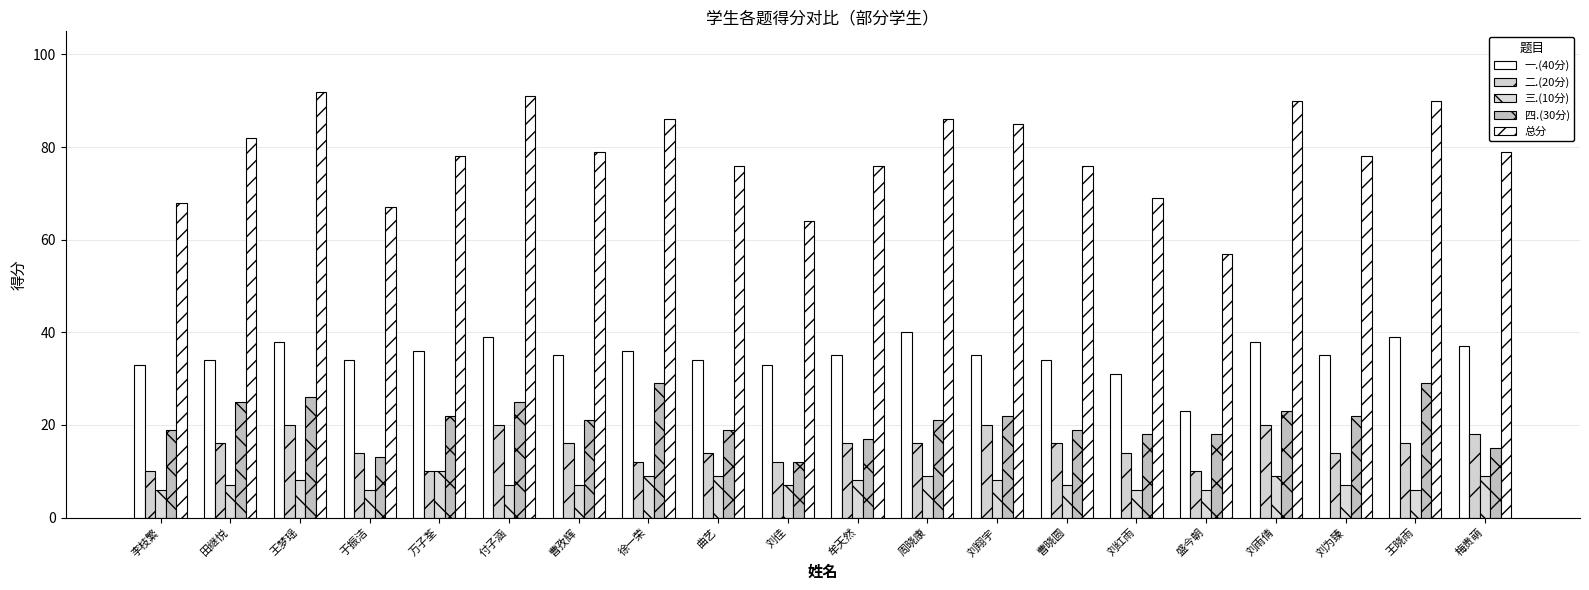

Is the value of 总分 at 刘翔宇 greater than the value of 三.(10分) at 于振洁?

Yes